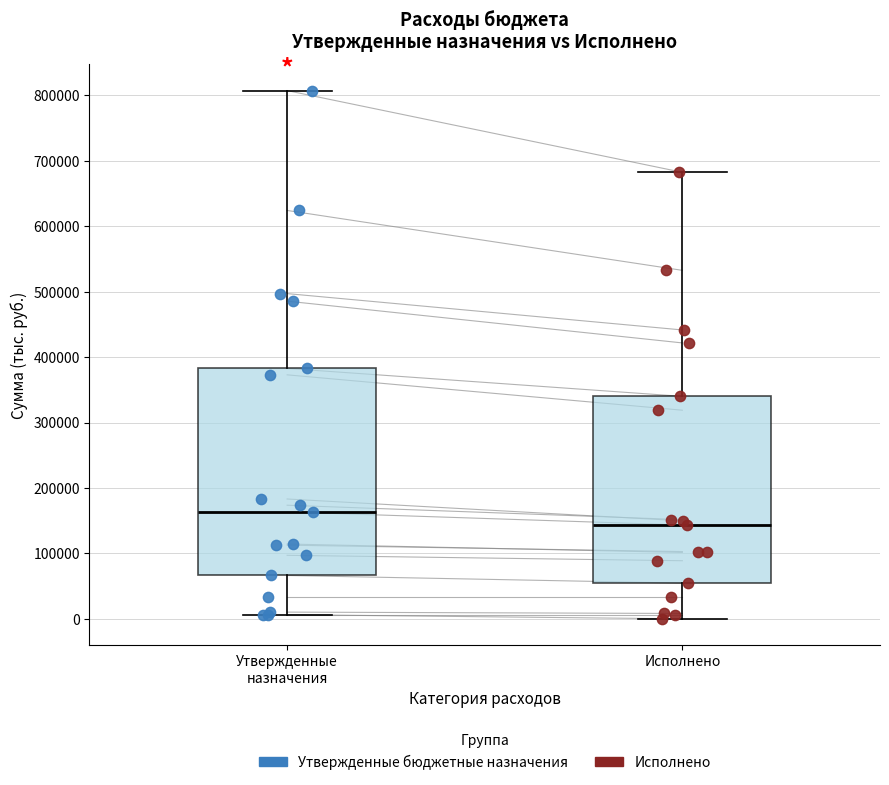

Which box is the tallest, from its lower edge to its upper edge?

Утвержденные назначения